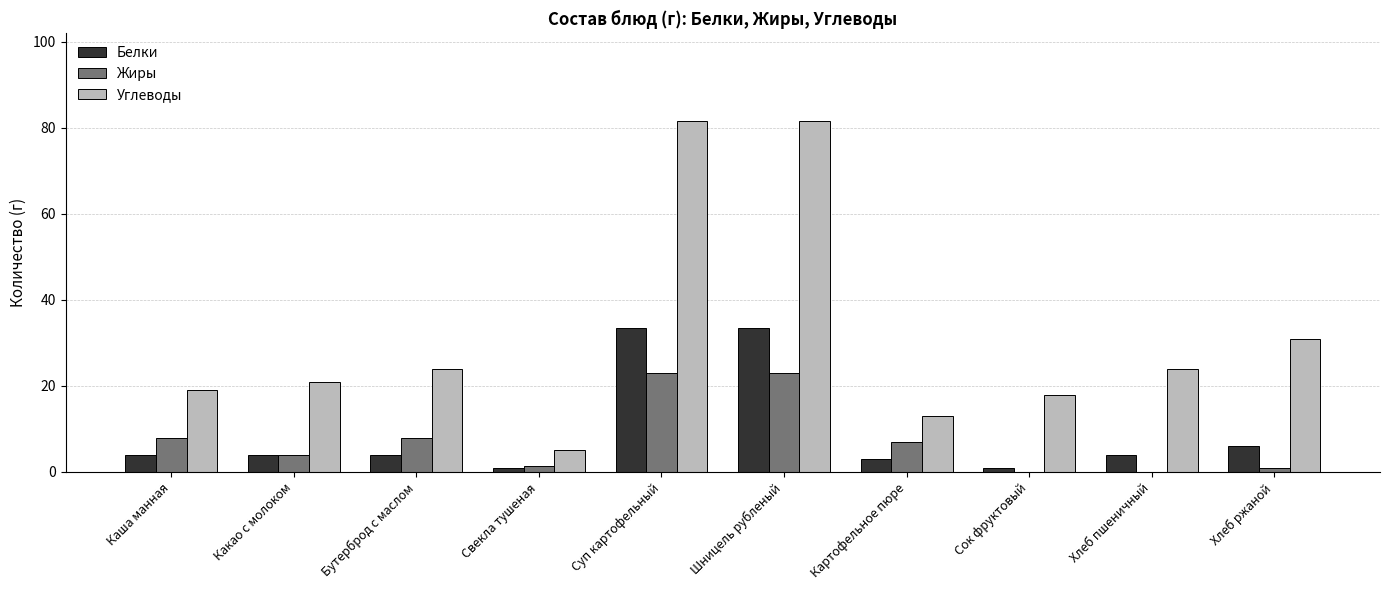

How many groups of bars are there?

10